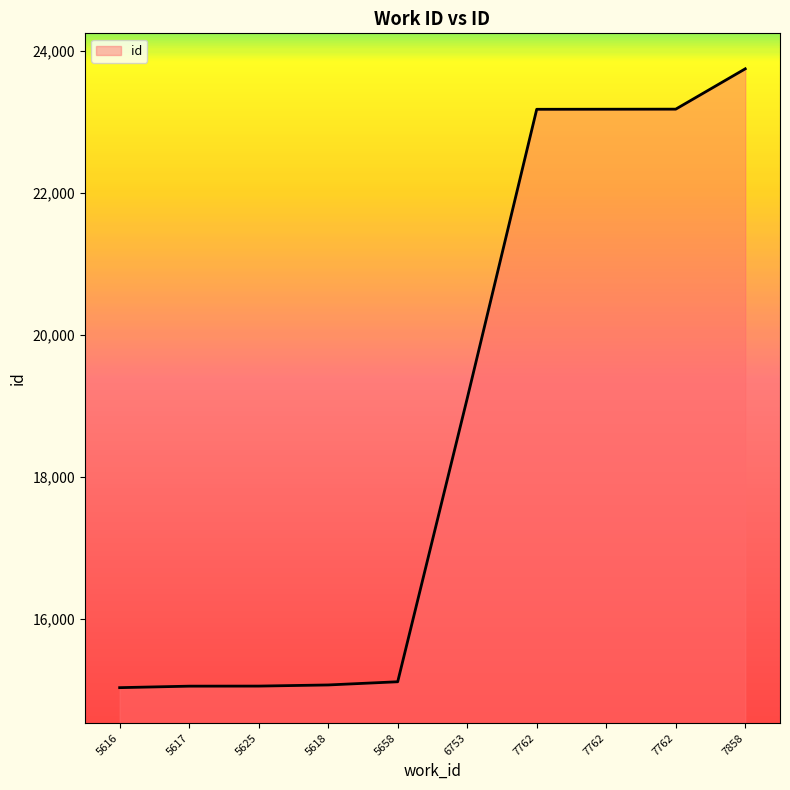

Is this an area chart (filled region under the line)?

Yes